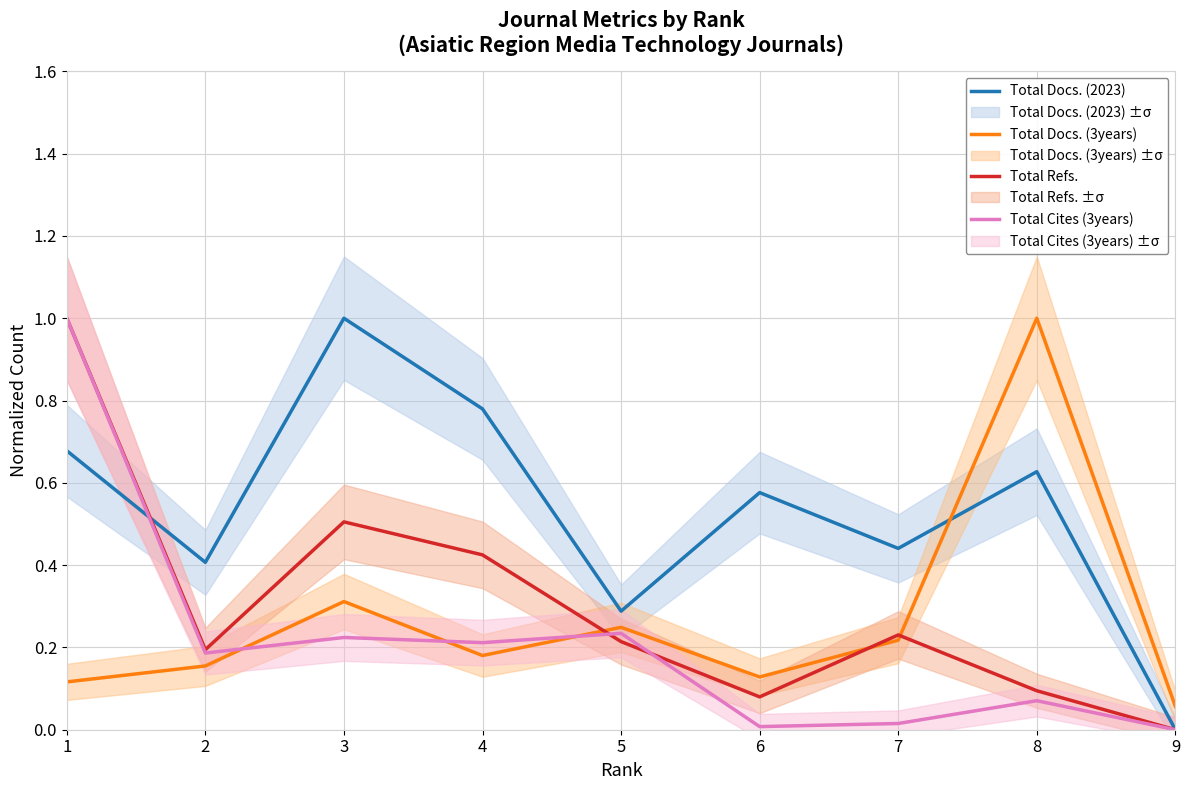

Reading right to left, transcribe all the data shown in this chart.

Total Docs. (2023): 9=0.0	8=0.6	7=0.4	6=0.6	5=0.3	4=0.8	3=1.0	2=0.4	1=0.7
Total Docs. (3years): 9=0.1	8=1.0	7=0.2	6=0.1	5=0.2	4=0.2	3=0.3	2=0.2	1=0.1
Total Refs.: 9=0.0	8=0.1	7=0.2	6=0.1	5=0.2	4=0.4	3=0.5	2=0.2	1=1.0
Total Cites (3years): 9=0.0	8=0.1	7=0.0	6=0.0	5=0.2	4=0.2	3=0.2	2=0.2	1=1.0